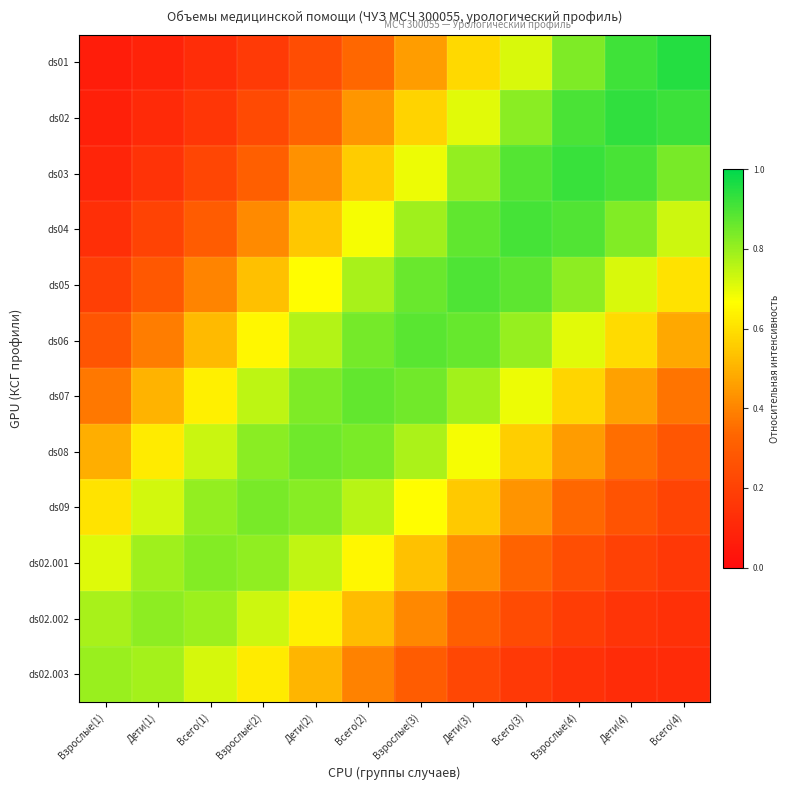

What is the maximum value shown in the chart?

1.0